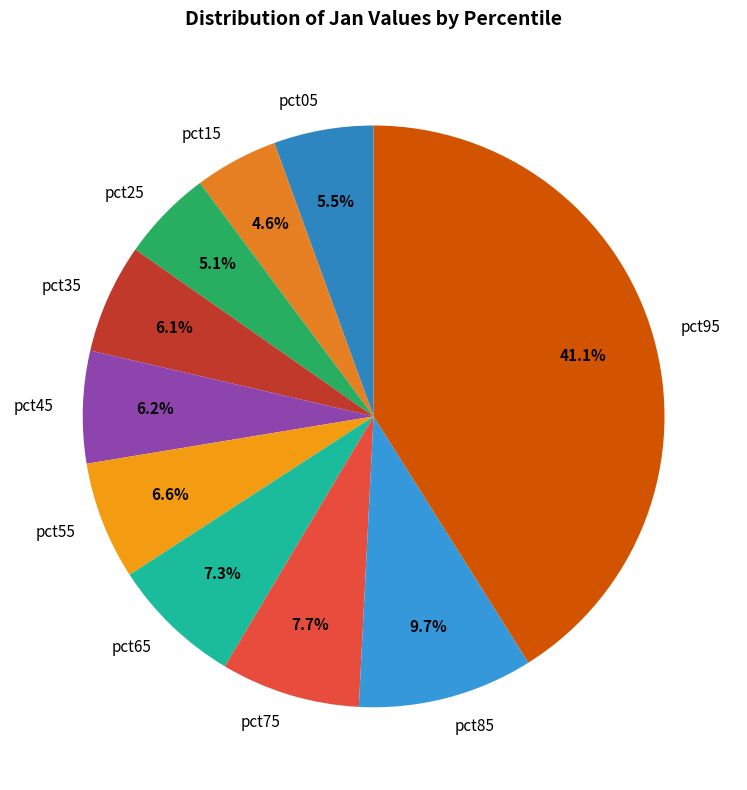

To the nearest percent, what portion does pct55 represent?

7%